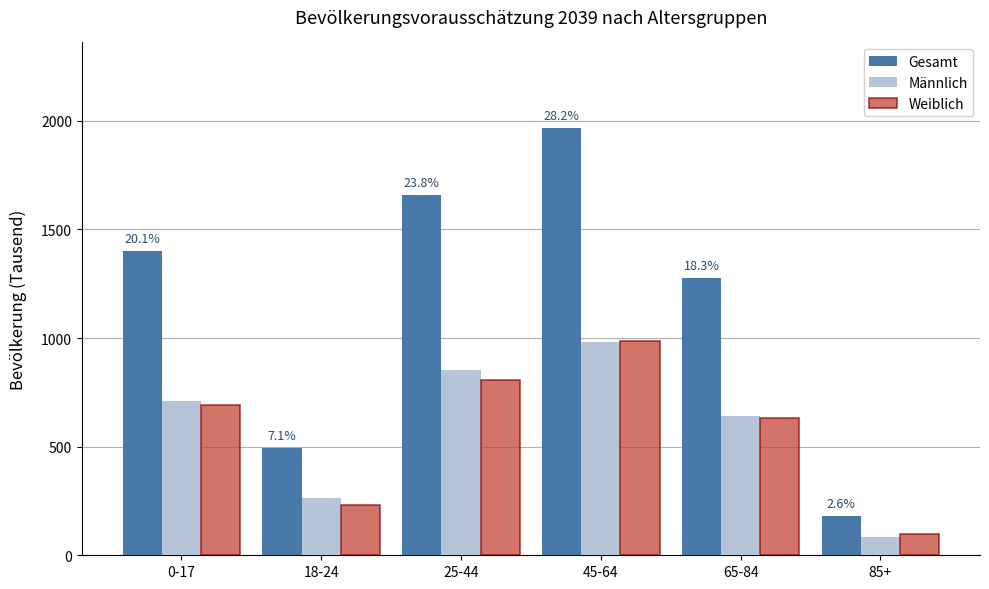

What is the minimum value for Männlich?

83